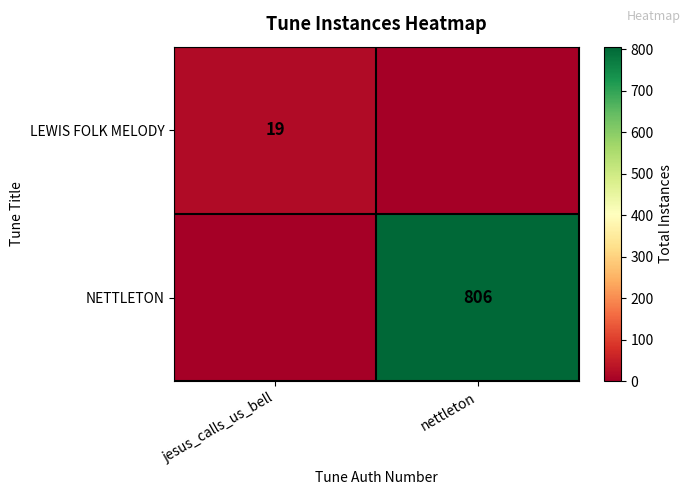

What is the spread (max minus min) of values at jesus_calls_us_bell?

19